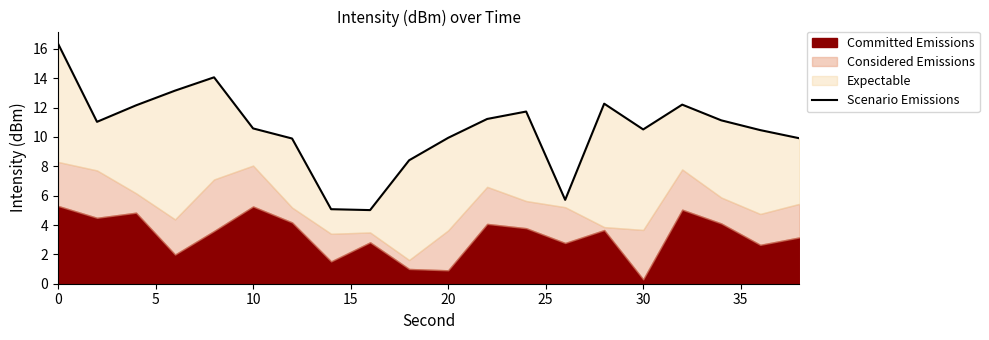

Reading left to right, transcribe all the data shown in this chart.

16.4	11.0	12.2	13.2	14.1	10.6	9.9	5.1	5.0	8.4	9.9	11.2	11.7	5.7	12.3	10.5	12.2	11.1	10.5	9.9